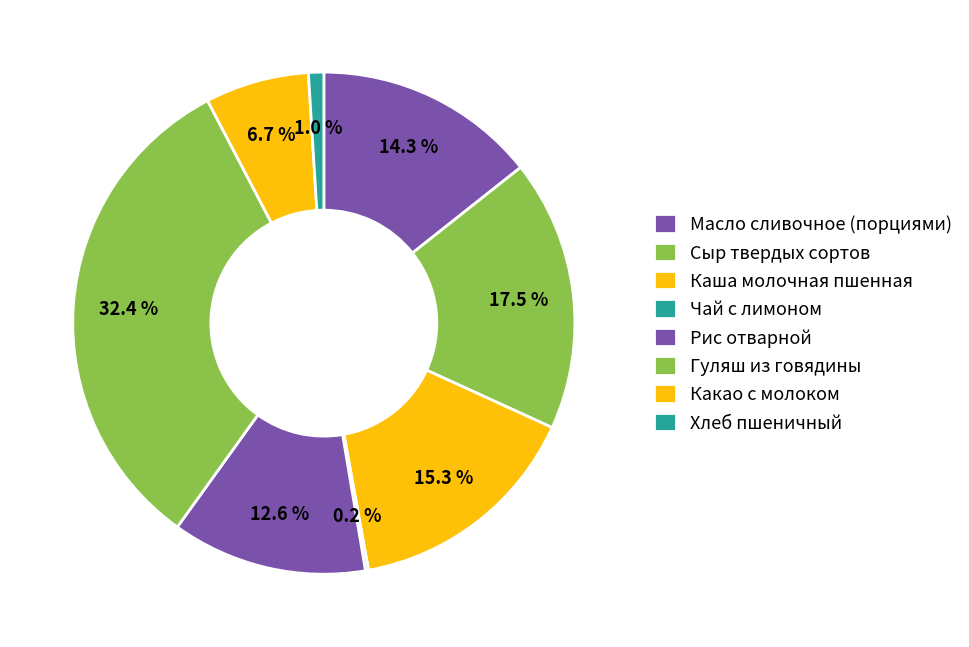

Does any single category account for the majority?

No